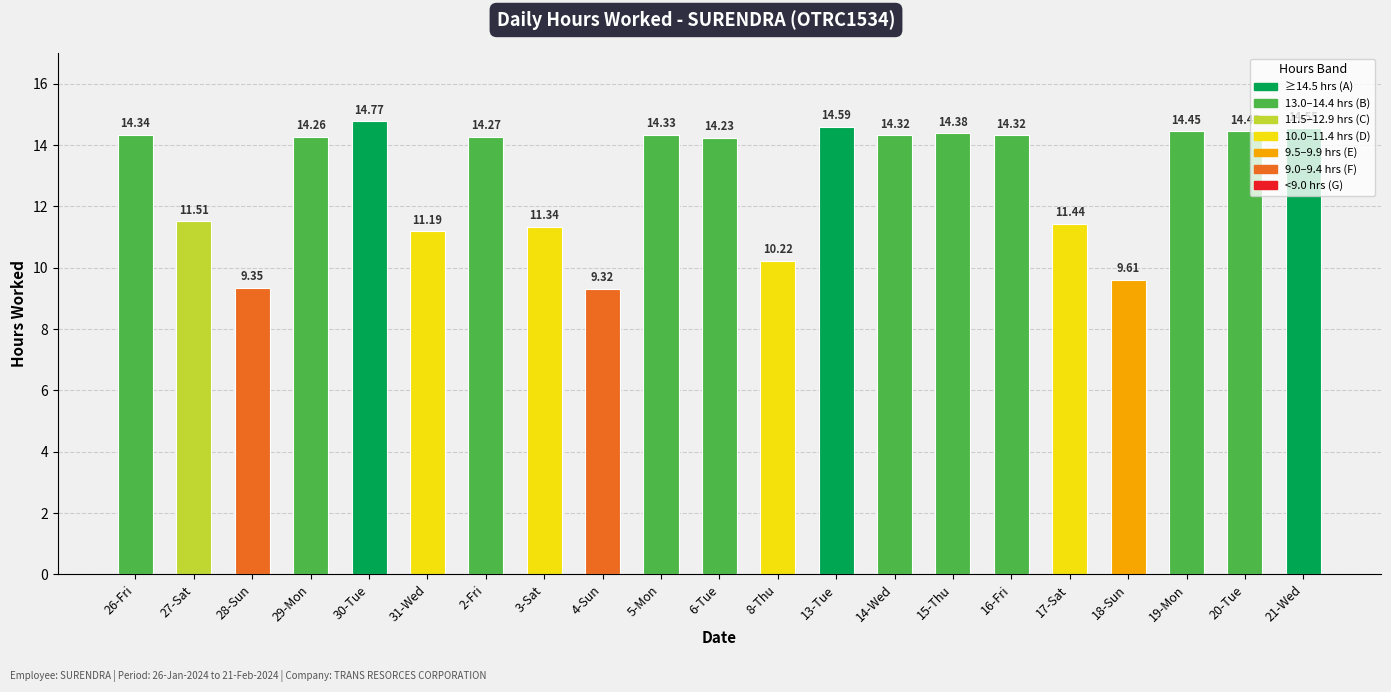

What is the average value?

12.9